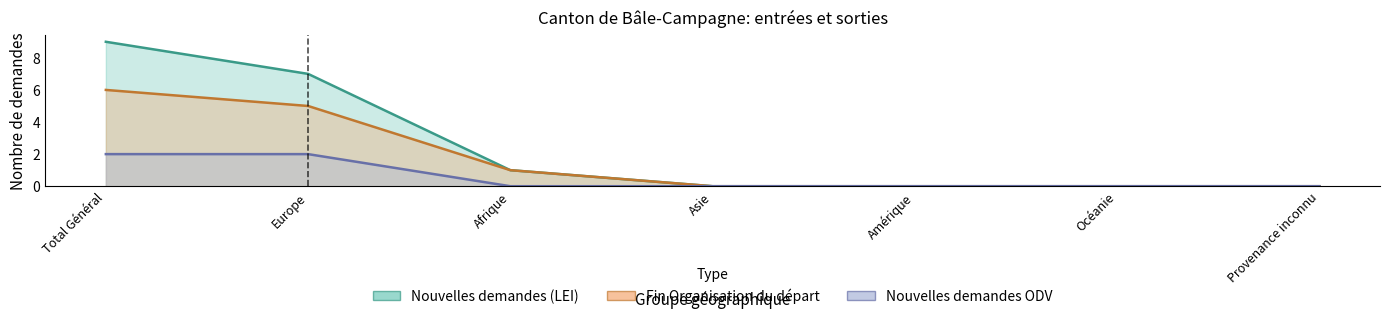

At which label does Nouvelles demandes (LEI) reach its minimum?

Asie